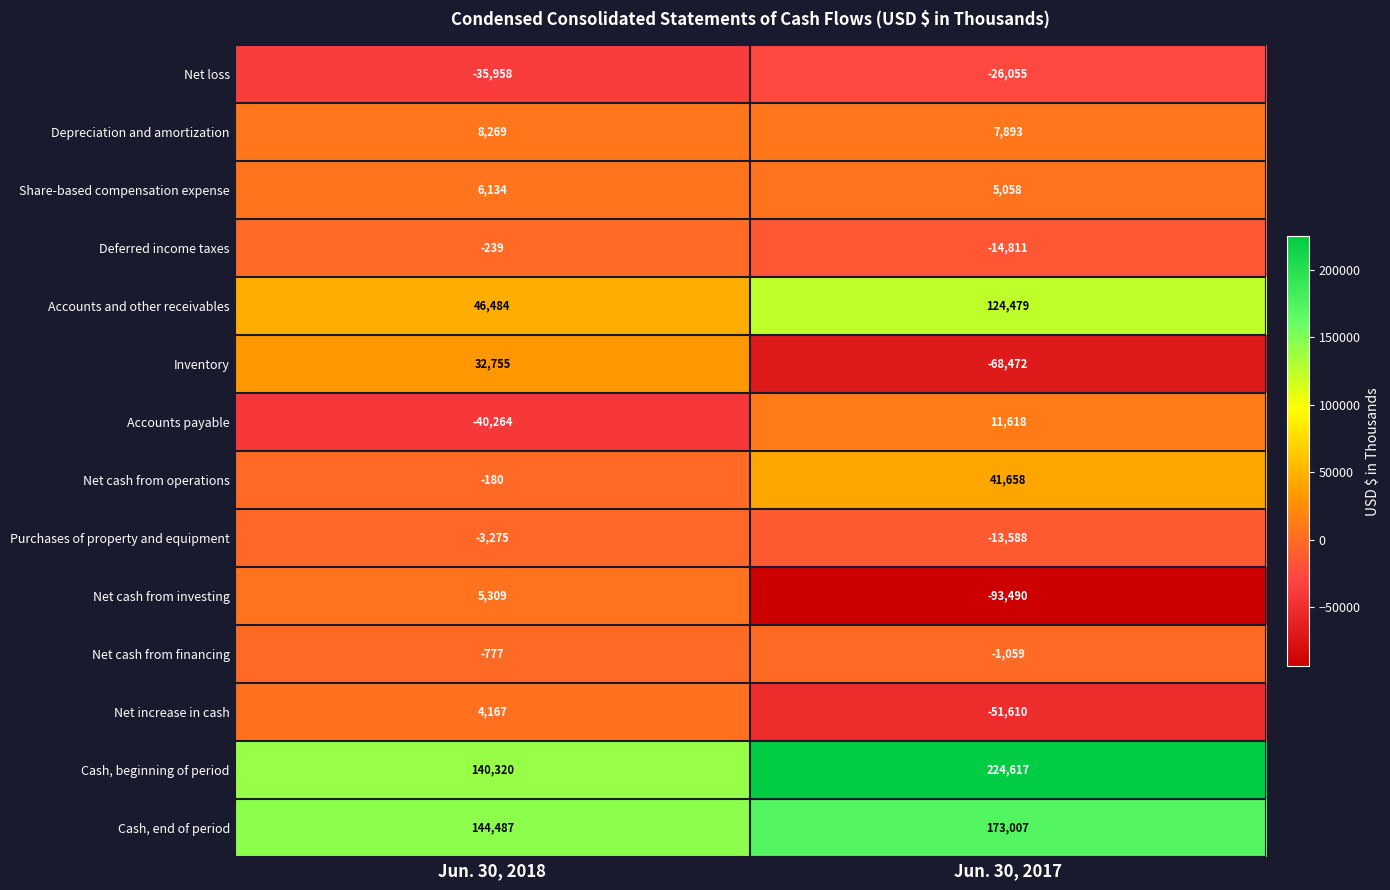

What is the sum of the Net cash from operations values at Jun. 30, 2018 and Jun. 30, 2017?

41478